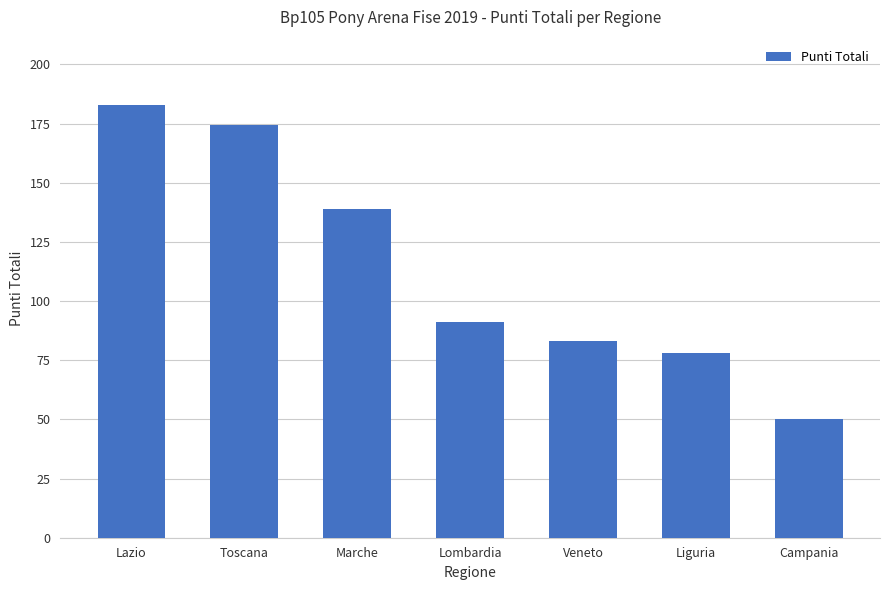

Reading left to right, transcribe all the data shown in this chart.

183.0	174.5	139.0	91.0	83.0	78.0	50.0